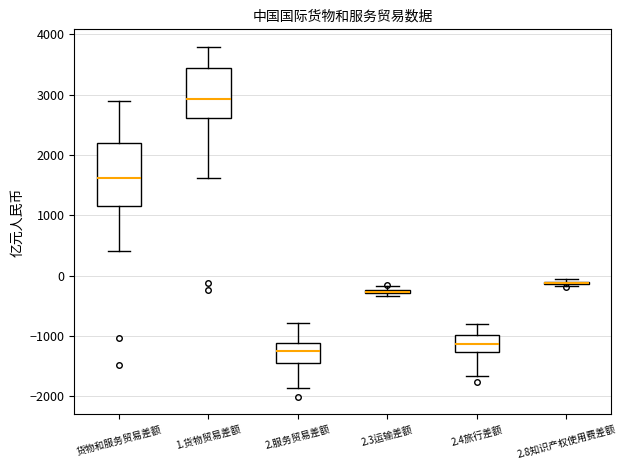

Comparing the boxes themselves (not the whiskers), which one is the tallest?

货物和服务贸易差额